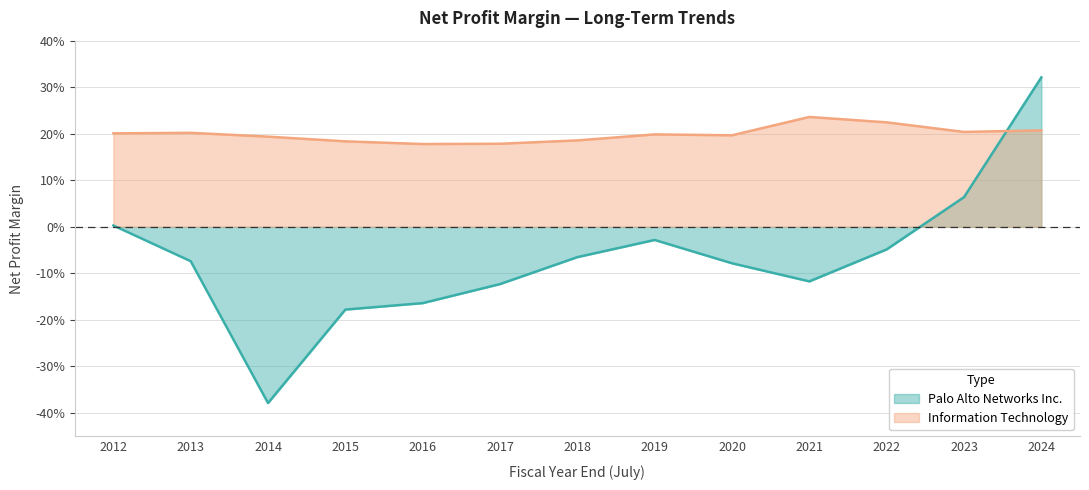

What is the maximum value for Palo Alto Networks Inc.?

0.3